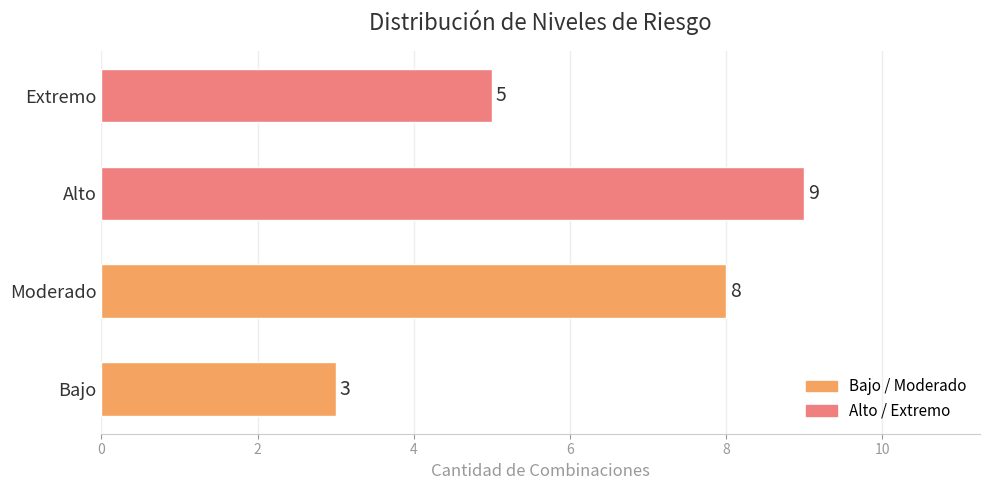

The value at Bajo is 4. True or false?

False